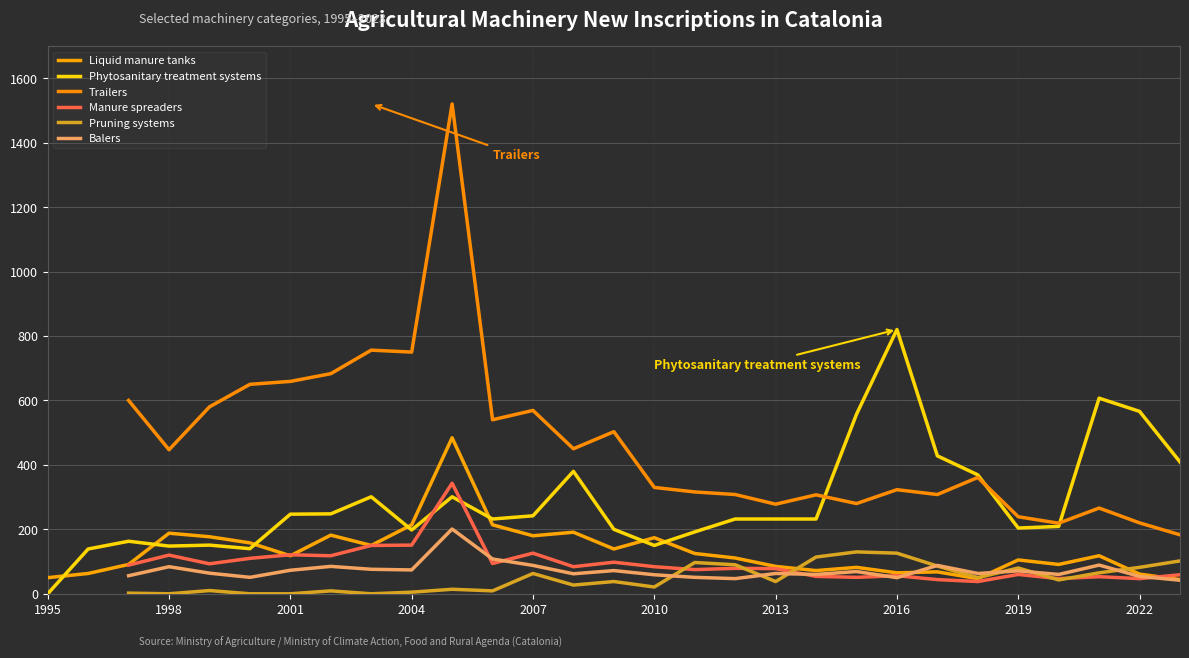

The value of Phytosanitary treatment systems at 2007 is 242. True or false?

True